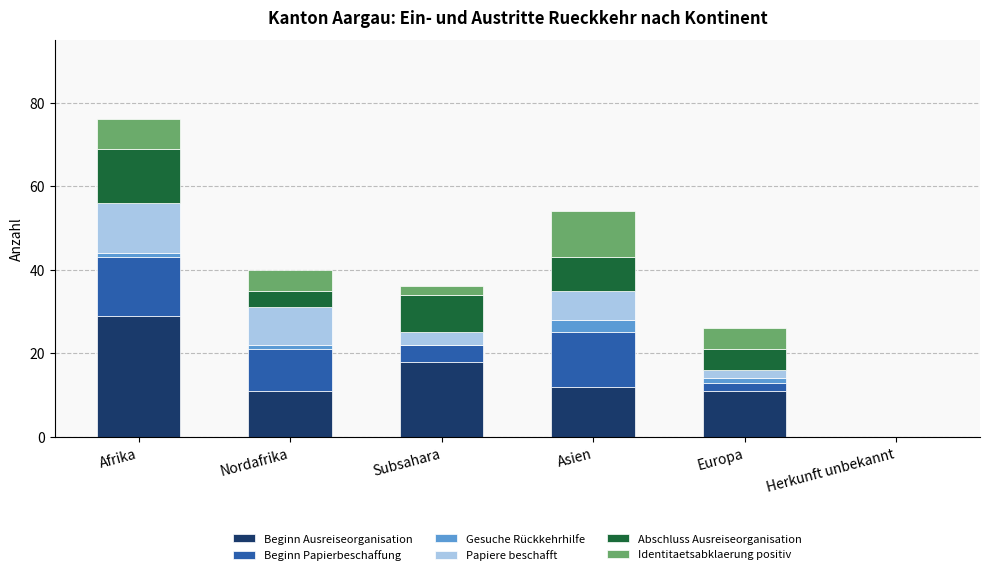

Are the bars grouped side by side (vs. stacked)?

No